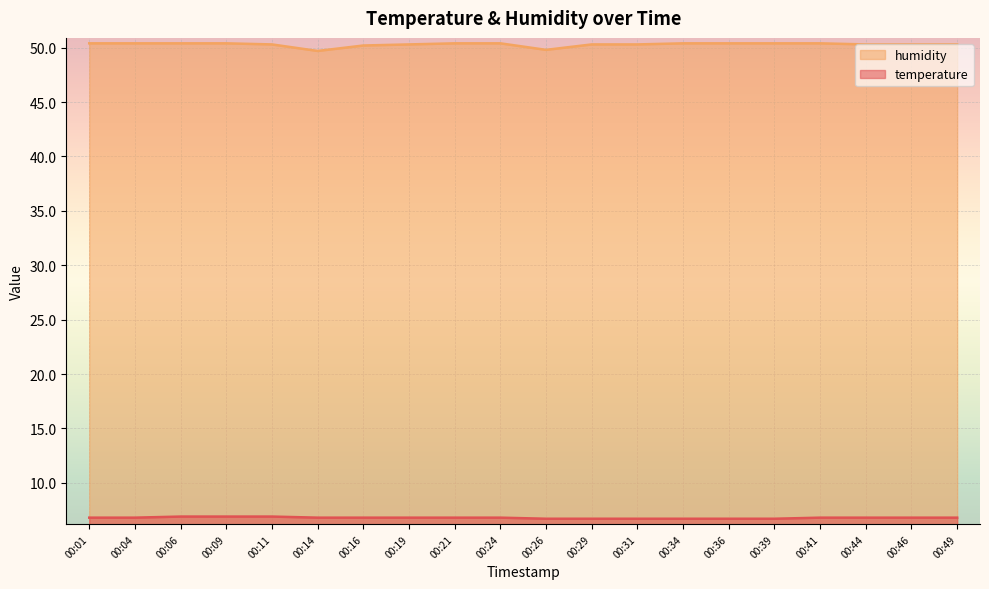

Which has a higher value, 00:34 or 00:49?

00:49